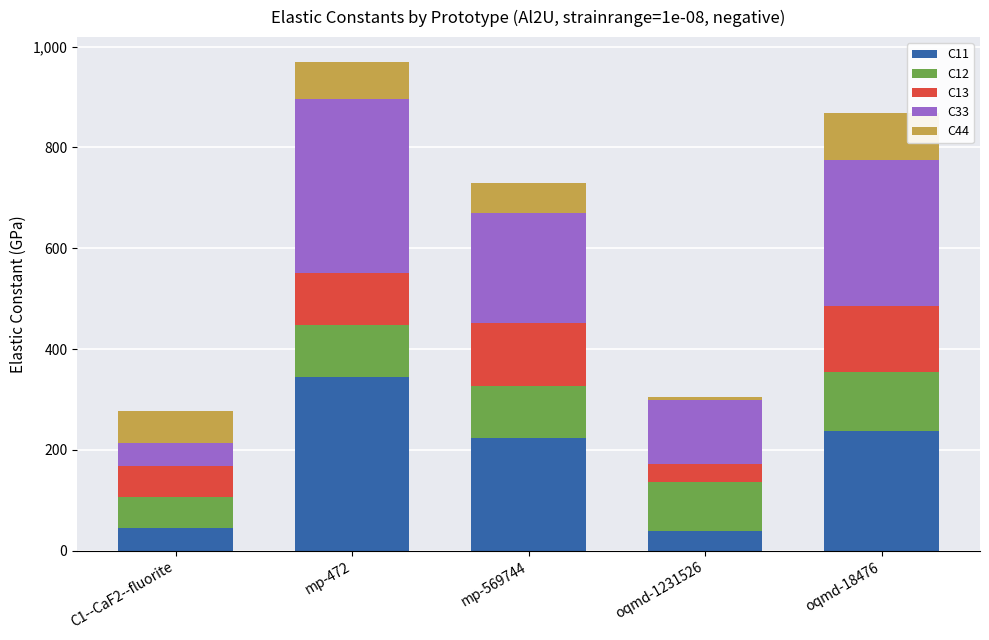

What is the value of the C33 bar at the 2nd from the left?

344.8